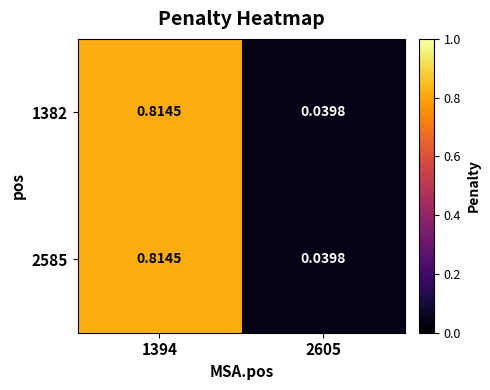

Which label corresponds to the largest value in the chart?

1394